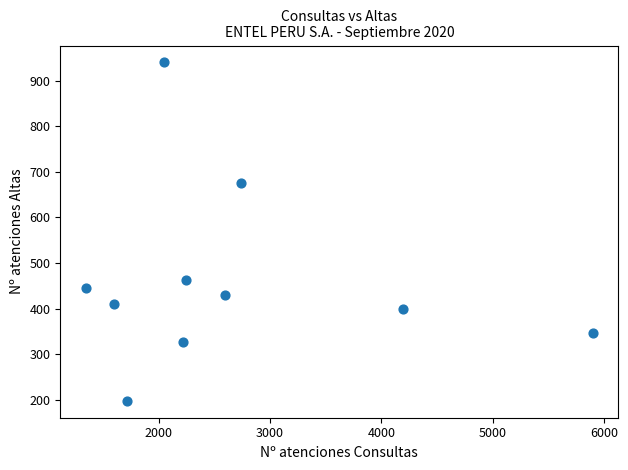

What is the range of Y values (max minus min)?

742